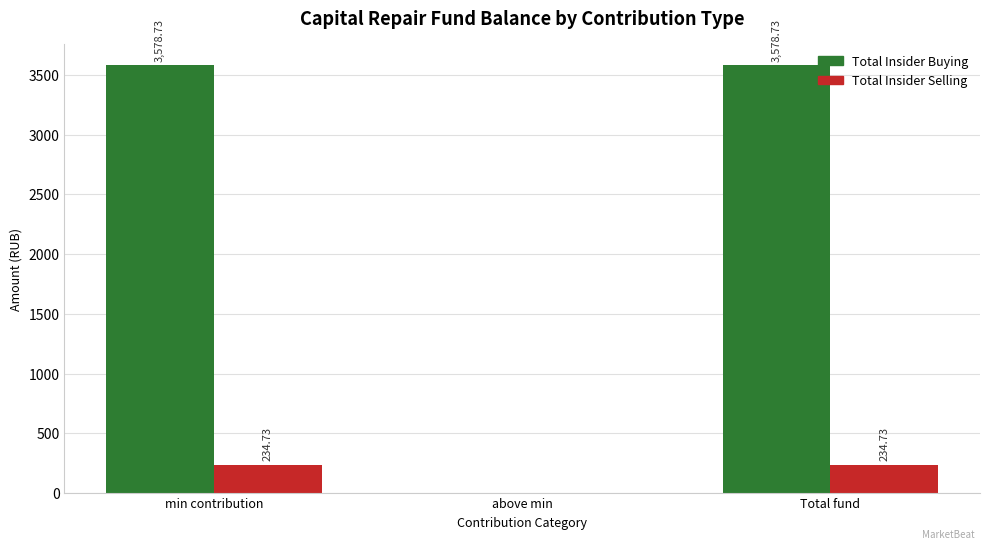

Which series has the largest total across all categories?

Total Insider Buying